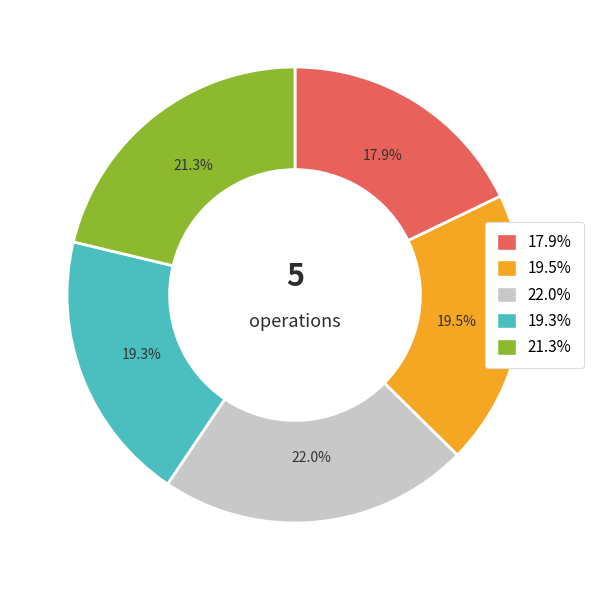

Is there a majority slice in this chart?

No